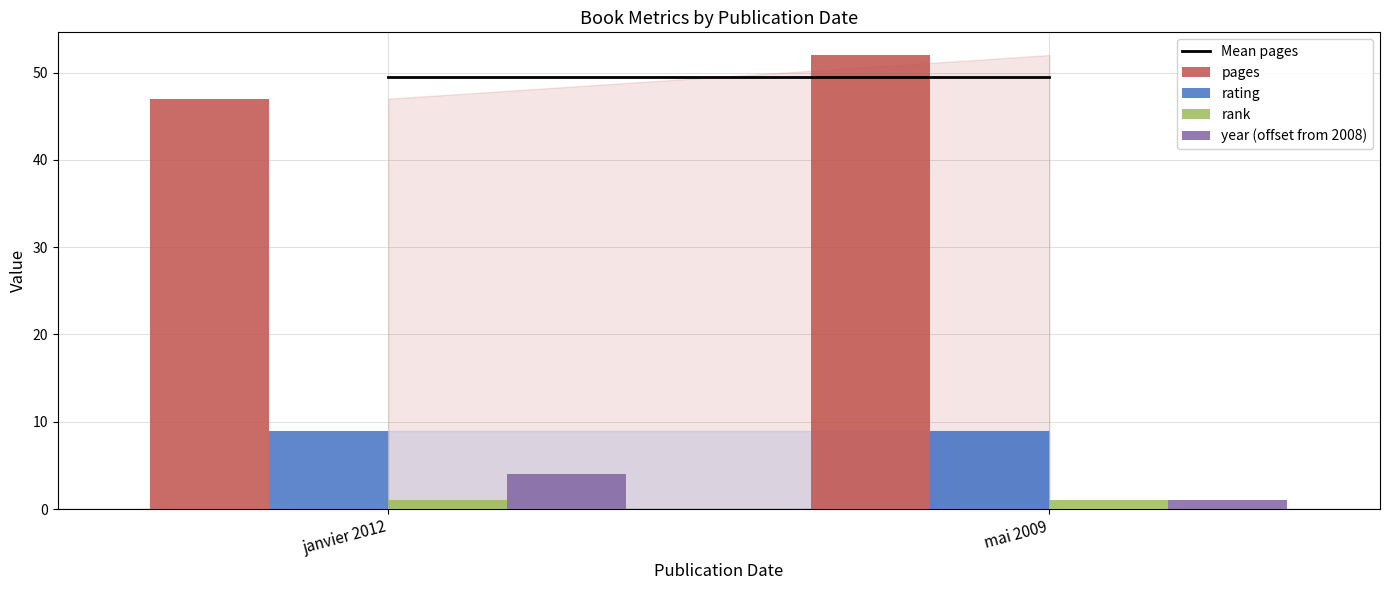

Reading right to left, list all the values displayed in this chart.

pages: mai 2009=52	janvier 2012=47
rating: mai 2009=9	janvier 2012=9
rank: mai 2009=1	janvier 2012=1
year (offset from 2008): mai 2009=1	janvier 2012=4